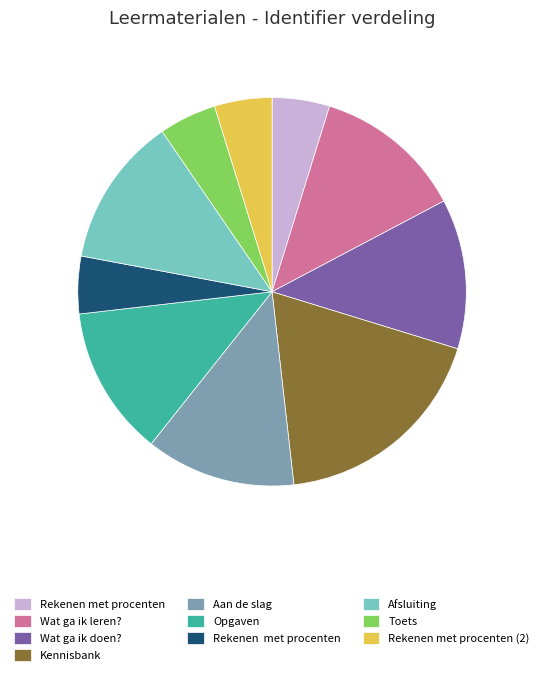

Is there a majority slice in this chart?

No